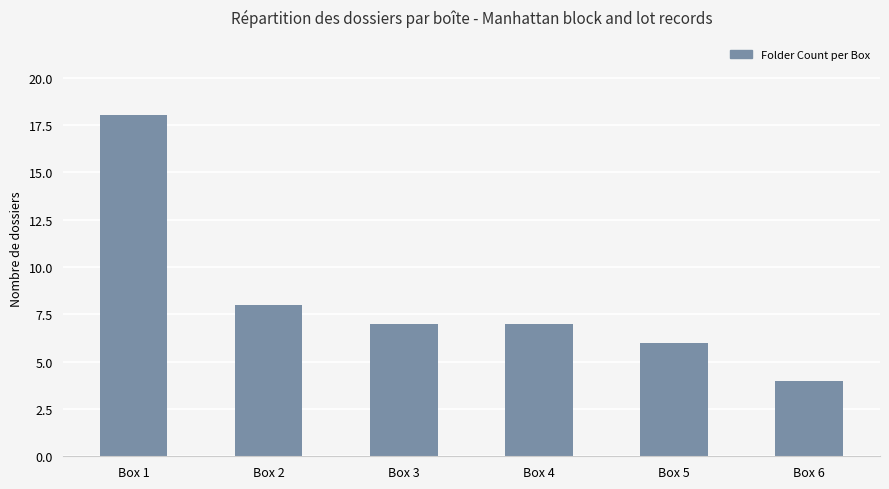

What is the average value?

8